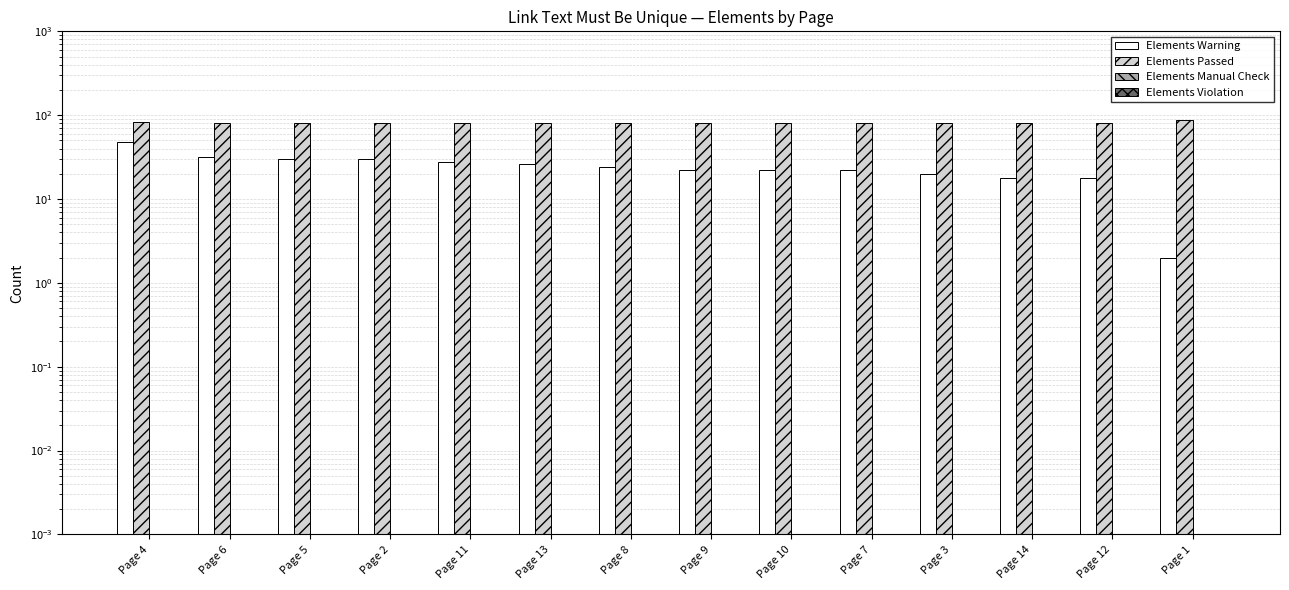

At which category is the sum across all series the highest?

Page 4